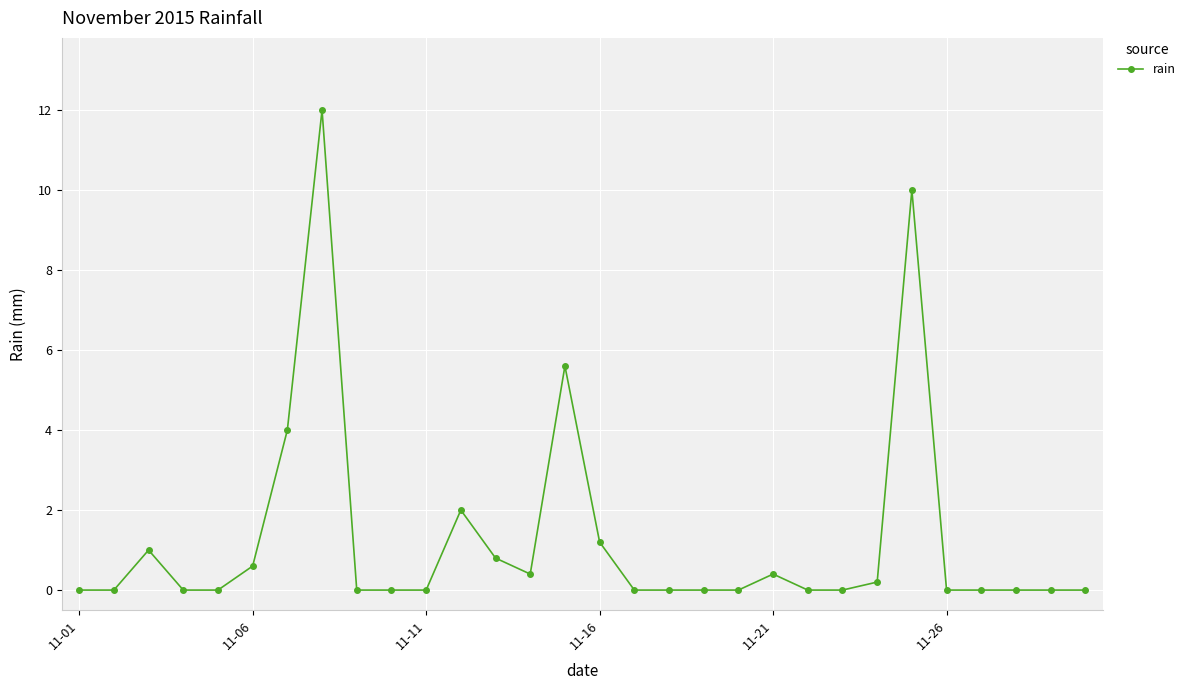

What is the maximum value shown in the chart?

12.0